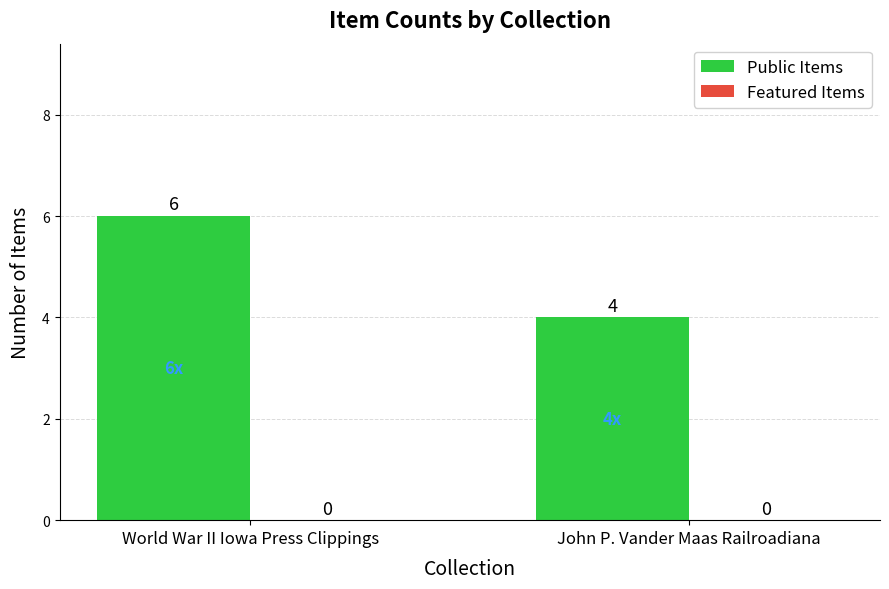

Reading left to right, what are all the values shown in this chart?

World War II Iowa Press Clippings=6	John P. Vander Maas Railroadiana=4